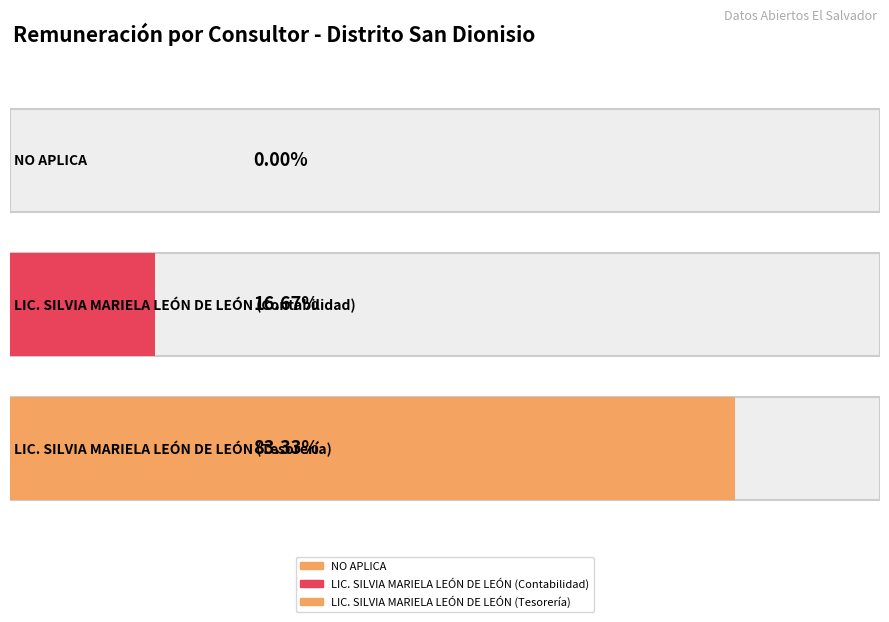

What is the ratio of the value at LIC. SILVIA MARIELA LEÓN DE LEÓN (Contabilidad) to the value at LIC. SILVIA MARIELA LEÓN DE LEÓN (Tesorería)?

0.2